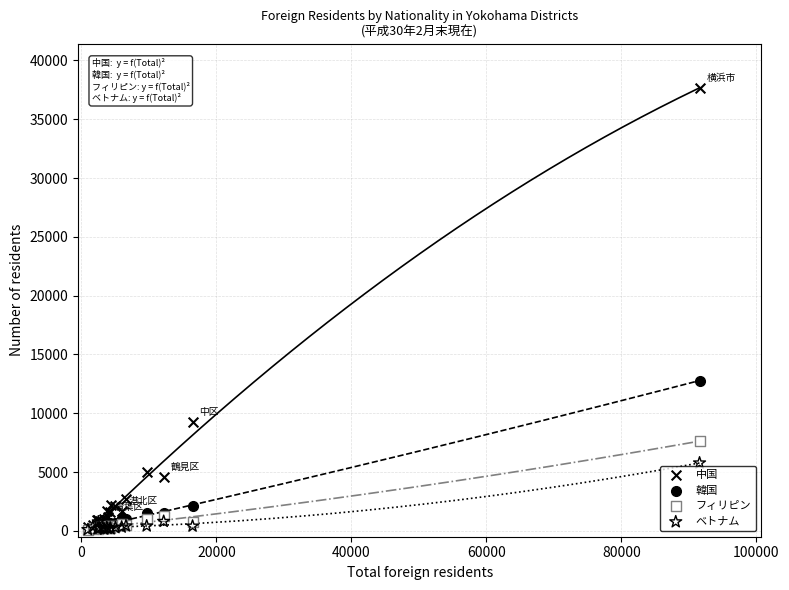

In the 韓国 series, what Y value is closest to 6465?

2102